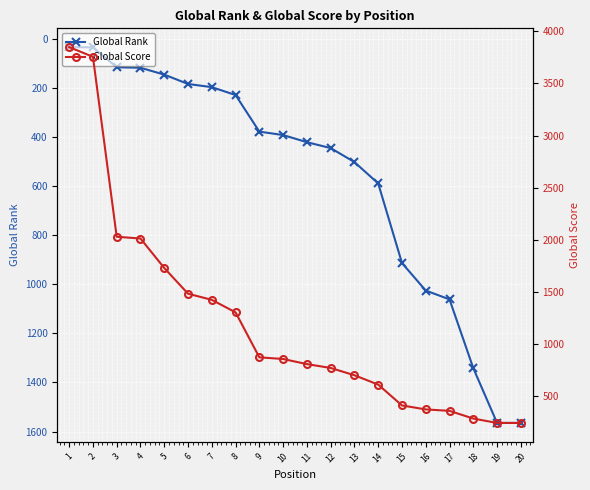

True or false: Global Score has a value of 768 at 12.

True